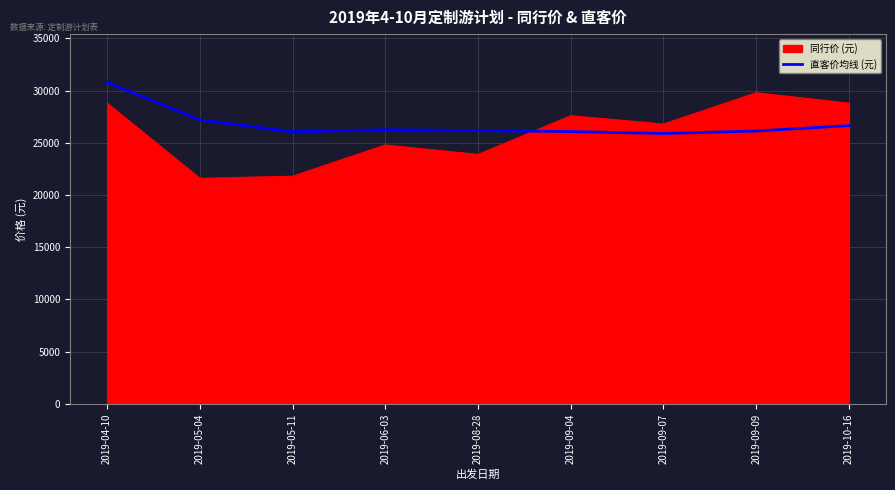

What is the total value across all series at 2019-10-16?

55454.2